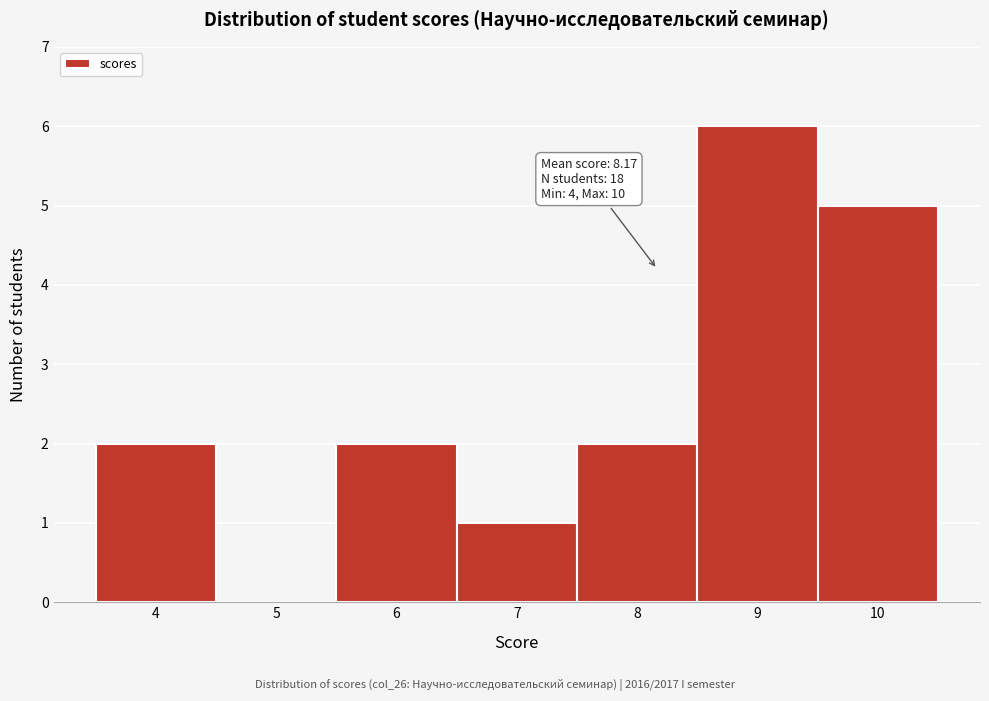

Which range on the x-axis has the tallest bar?

8.5 to 9.5